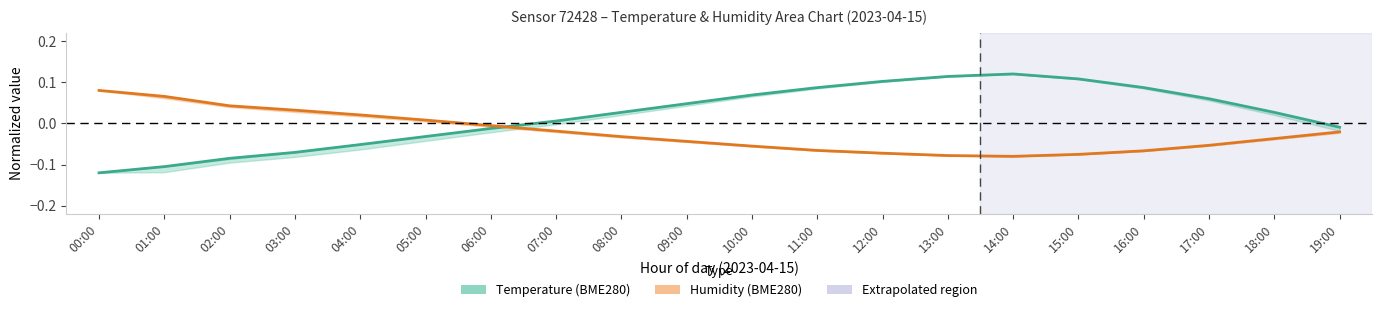

Which category has the lowest value in the Temperature series?

00:00